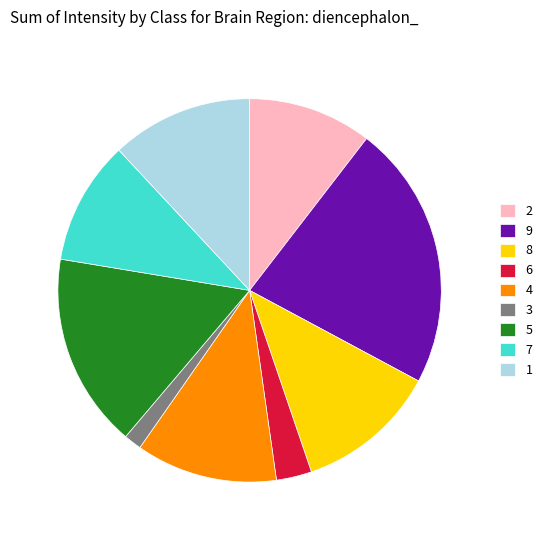

Is the sum of 7 and 8 greater than half?

No